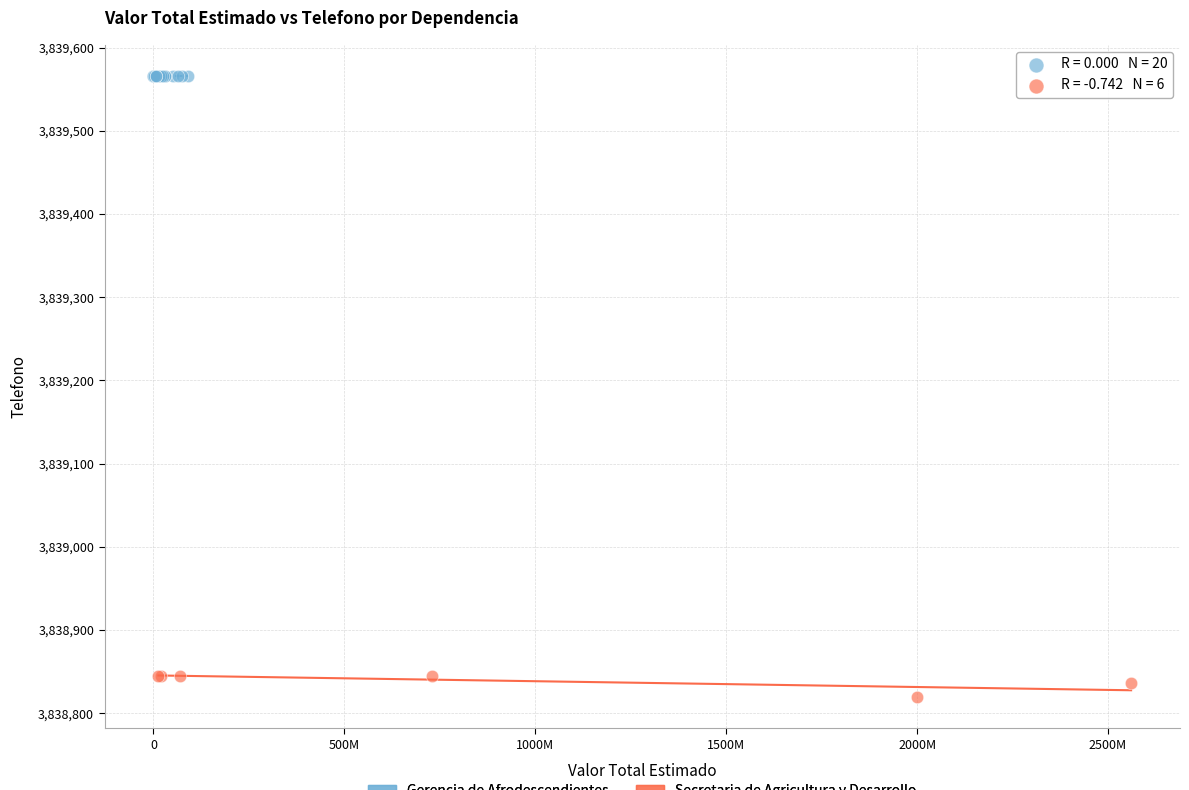

Which series contains the highest Y value?

Gerencia de Afrodescendientes